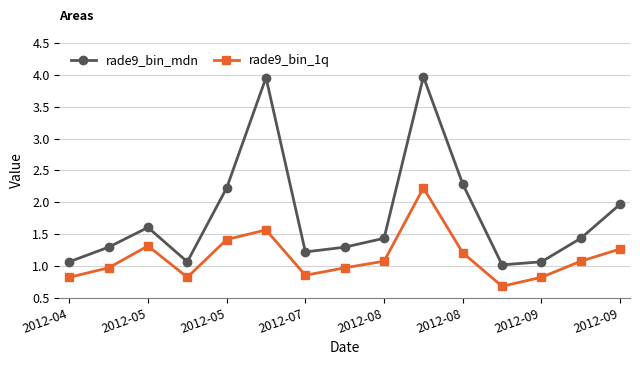

List the series in order of their overall mean, highest first.

rade9_bin_mdn, rade9_bin_1q